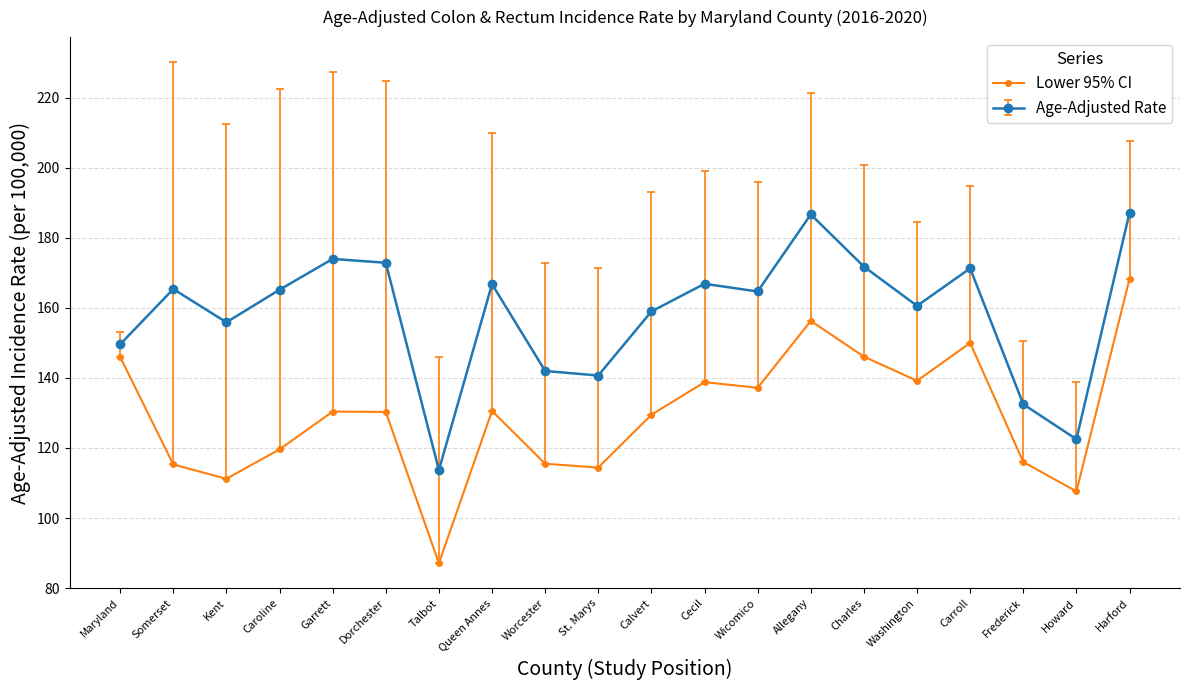

The value of Lower 95% CI at Frederick is 78.1. True or false?

False